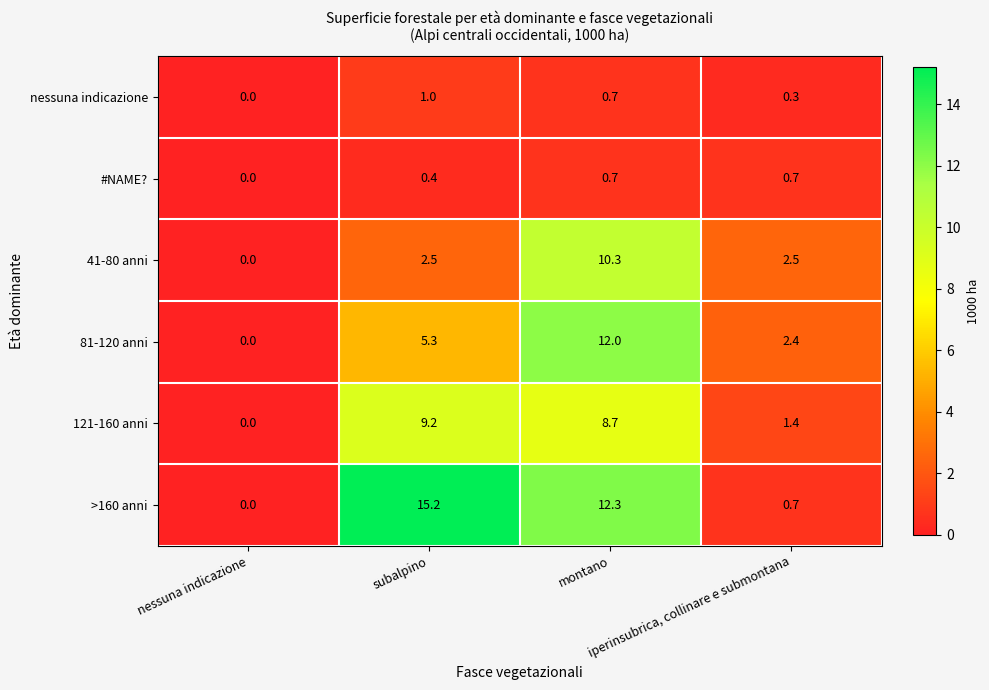

Which series has the widest spread of values?

>160 anni